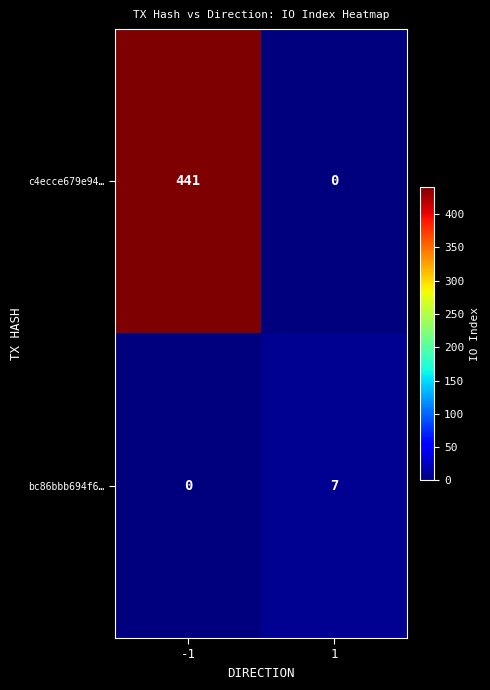

Which series has the largest range (max minus min)?

c4ecce679e94…